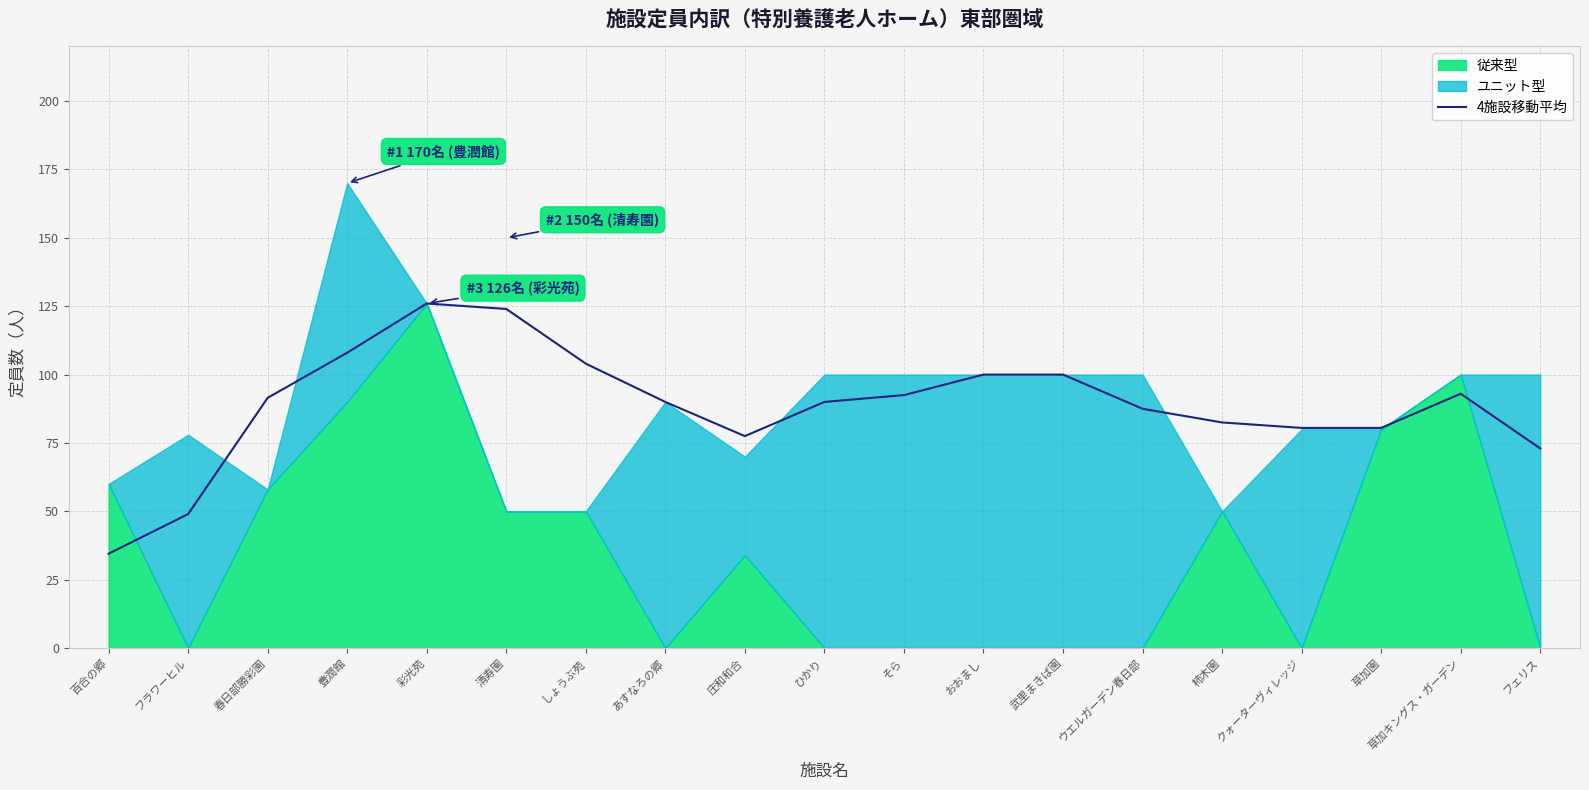

What is the difference between the second highest and minimum values?

89.5